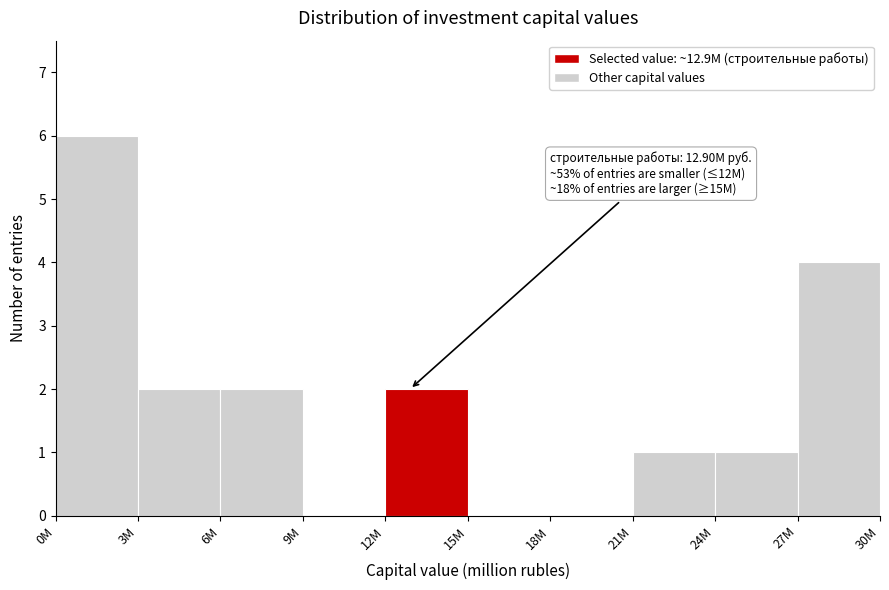

Reading left to right, what are all the values shown in this chart?

0M=6	3M=2	6M=2	9M=0	12M=2	15M=0	18M=0	21M=1	24M=1	27M=4